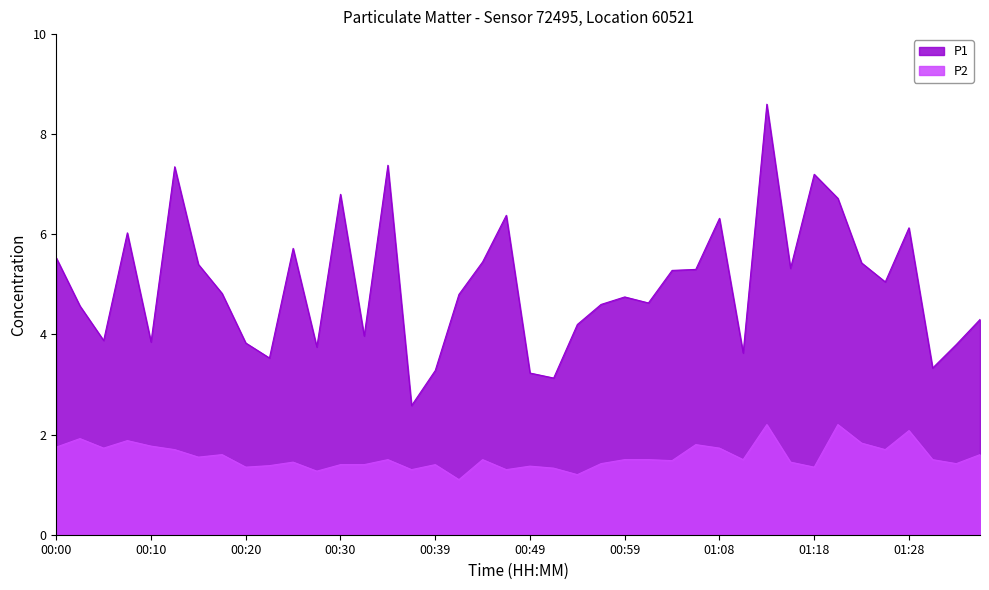

Reading left to right, what are all the values shown in this chart?

P1: 5.5	4.6	3.9	6.0	3.9	7.3	5.4	4.8	3.8	3.5	5.7	3.8	6.8	4.0	7.4	2.6	3.3	4.8	5.5	6.4	3.2	3.1	4.2	4.6	4.8	4.6	5.3	5.3	6.3	3.6	8.6	5.3	7.2	6.7	5.4	5.0	6.1	3.3	3.8	4.3
P2: 1.8	1.9	1.7	1.9	1.8	1.7	1.6	1.6	1.4	1.4	1.4	1.3	1.4	1.4	1.5	1.3	1.4	1.1	1.5	1.3	1.4	1.3	1.2	1.4	1.5	1.5	1.5	1.8	1.7	1.5	2.2	1.4	1.4	2.2	1.8	1.7	2.1	1.5	1.4	1.6